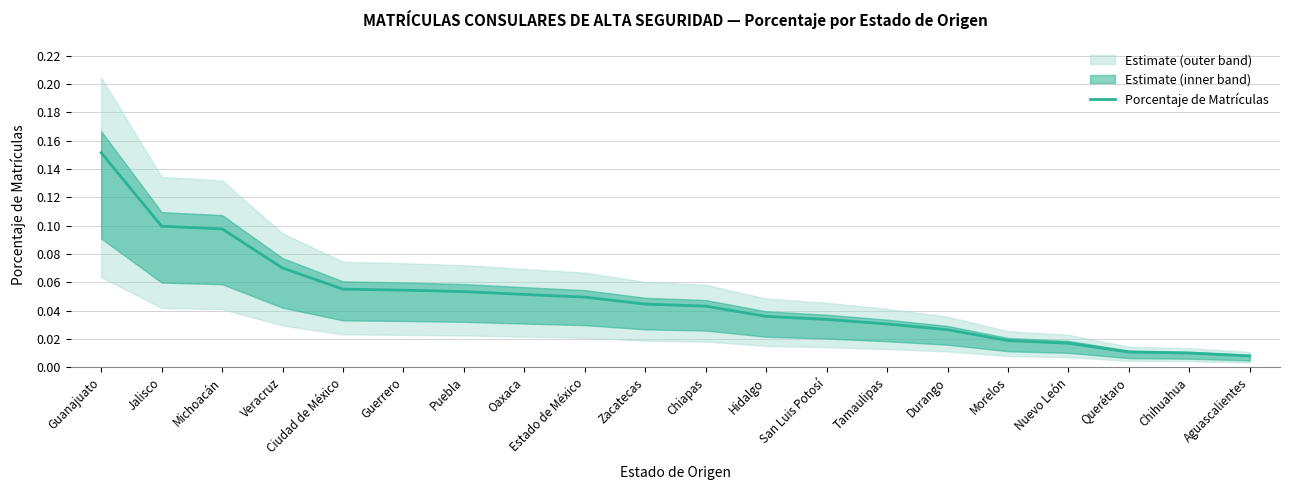

Which label corresponds to the largest value in the chart?

Guanajuato